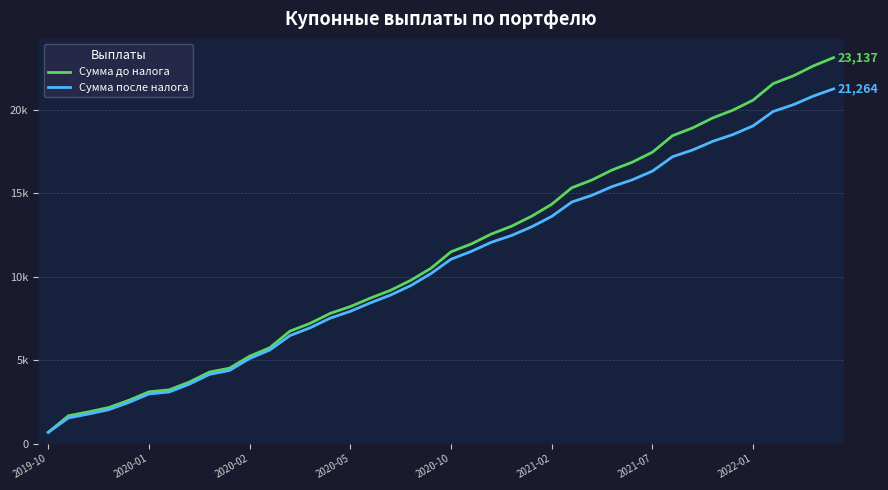

What is the sum of all Сумма до налога values?

452705.7